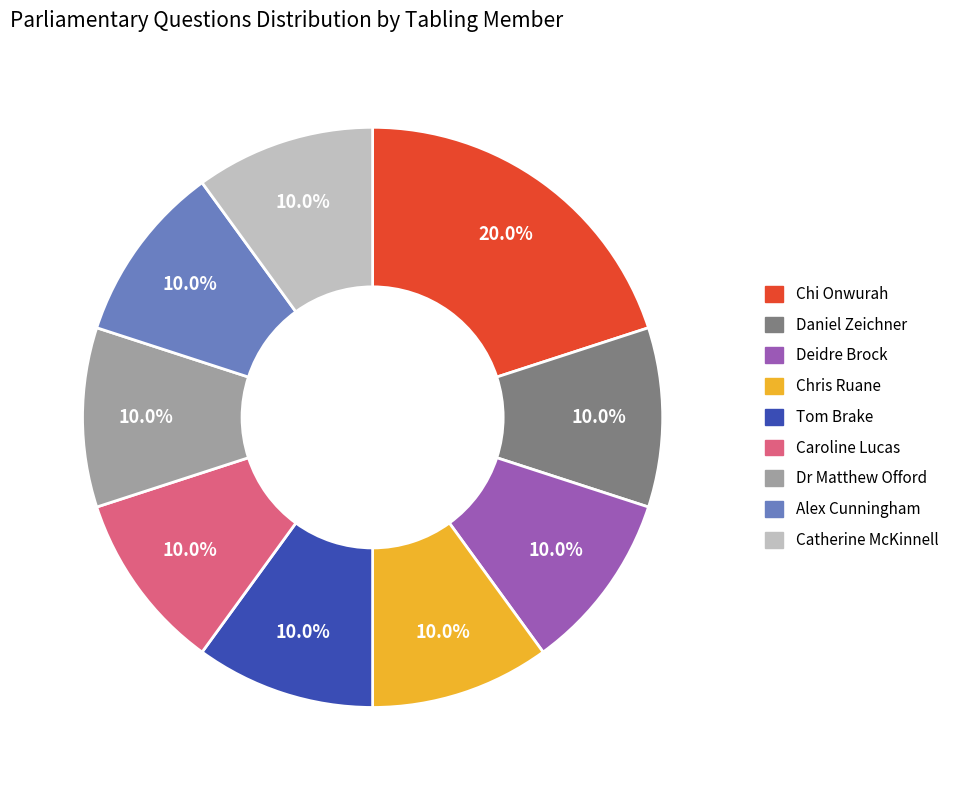

Does any single category account for the majority?

No